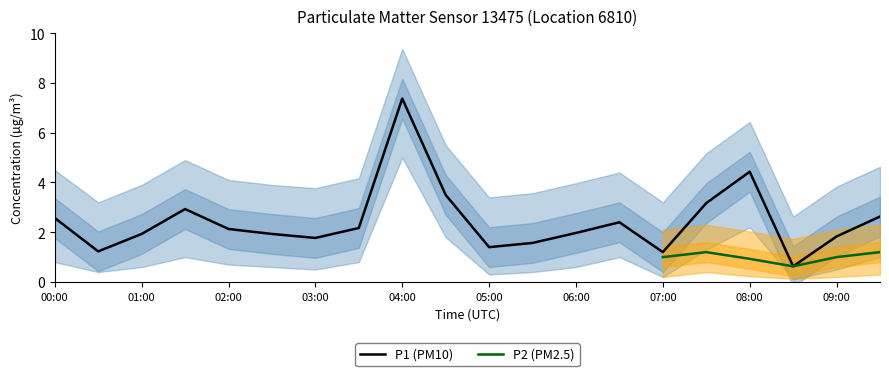

True or false: the data shows 2.4 at 06:30.

True